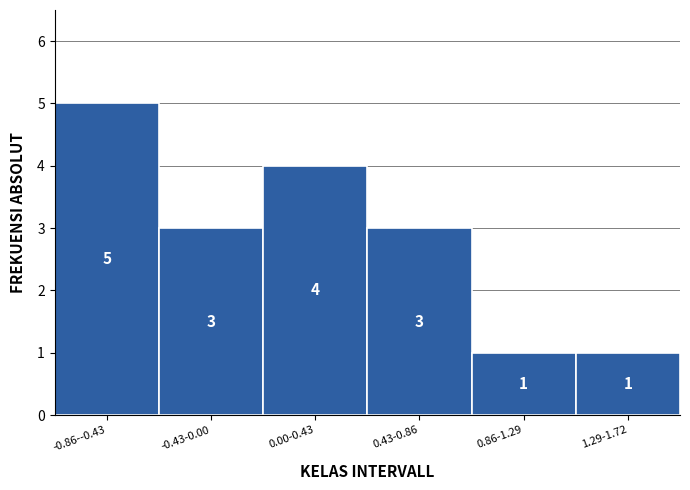

Reading left to right, list all the values displayed in this chart.

5	3	4	3	1	1